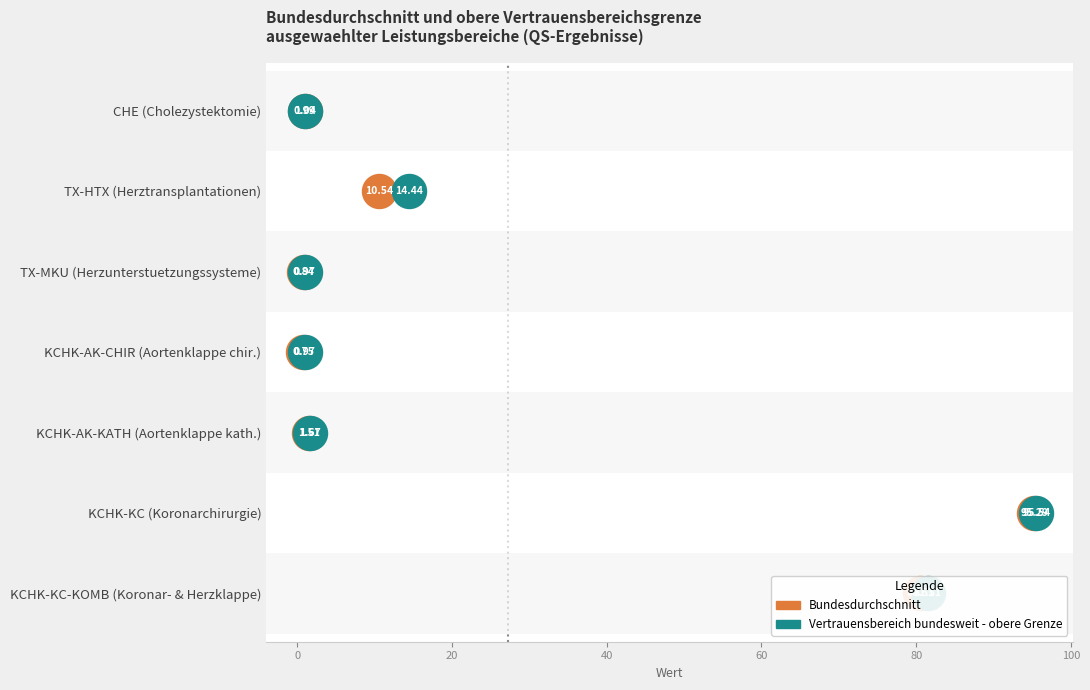

Which series reaches the maximum Y coordinate?

Bundesdurchschnitt